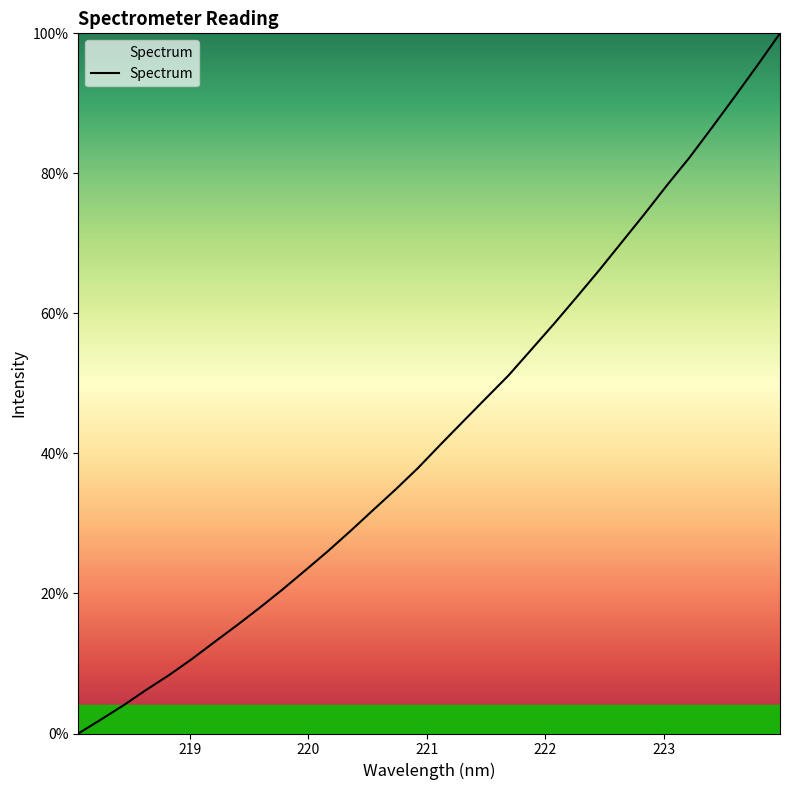

What is the difference between the maximum and minimum values?

100.0